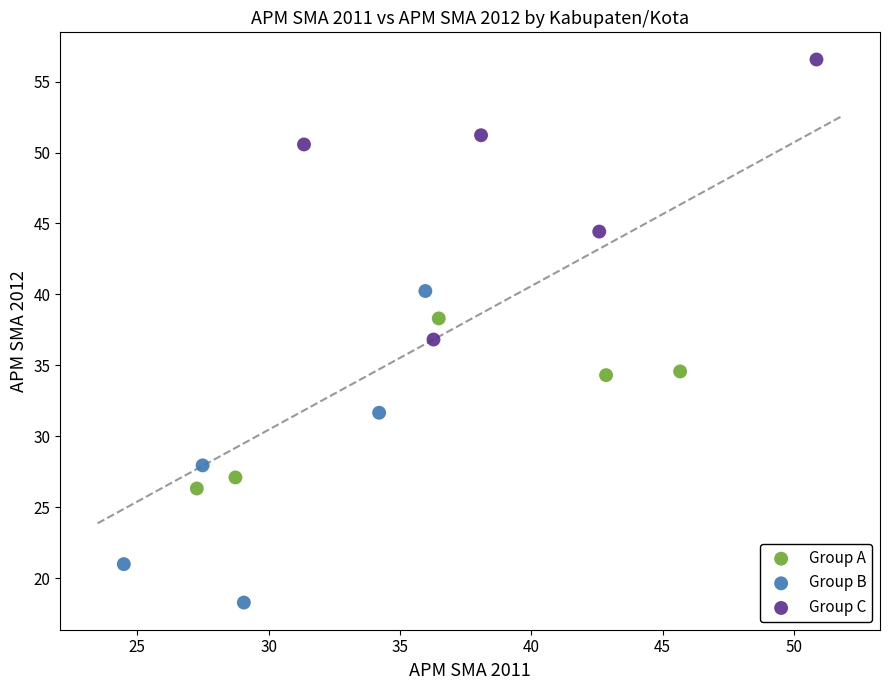

Which series has the largest Y range (max minus min)?

Group B